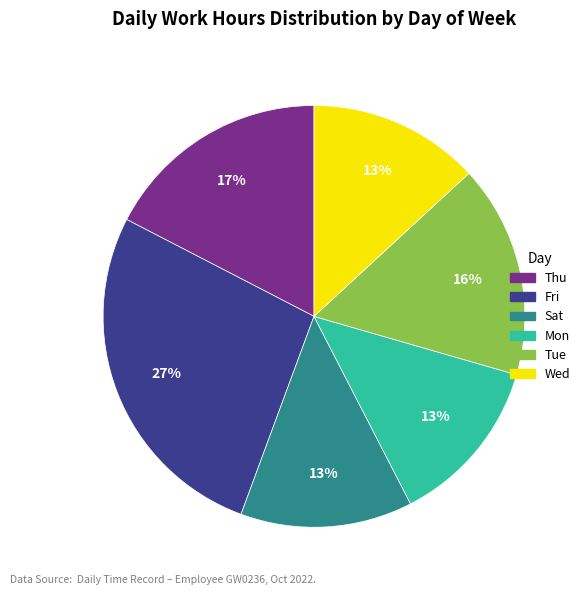

Which has a higher value, Tue or Fri?

Fri